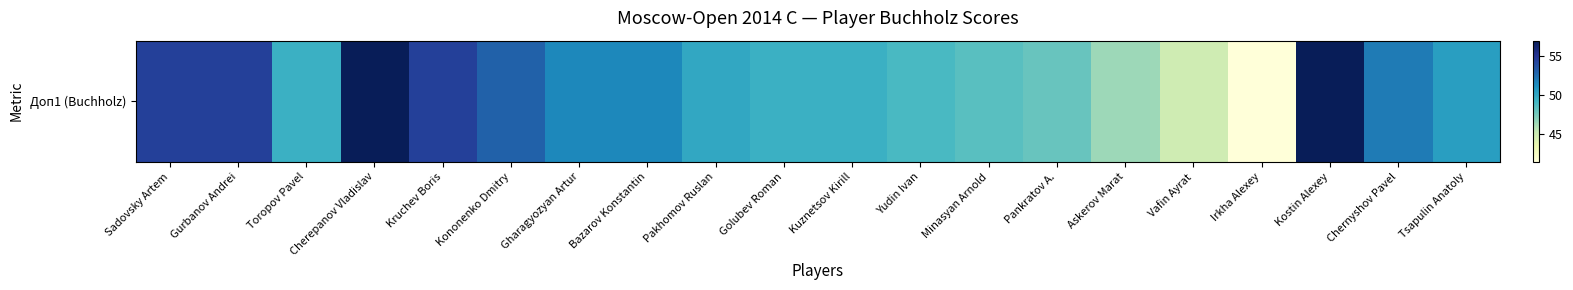

Rank the categories by value from highest to lowest.

Cherepanov Vladislav, Kostin Alexey, Sadovsky Artem, Gurbanov Andrei, Kruchev Boris, Kononenko Dmitry, Chernyshov Pavel, Gharagyozyan Artur, Bazarov Konstantin, Tsapulin Anatoly, Pakhomov Ruslan, Toropov Pavel, Golubev Roman, Kuznetsov Kirill, Yudin Ivan, Minasyan Arnold, Pankratov A., Askerov Marat, Vafin Ayrat, Irkha Alexey